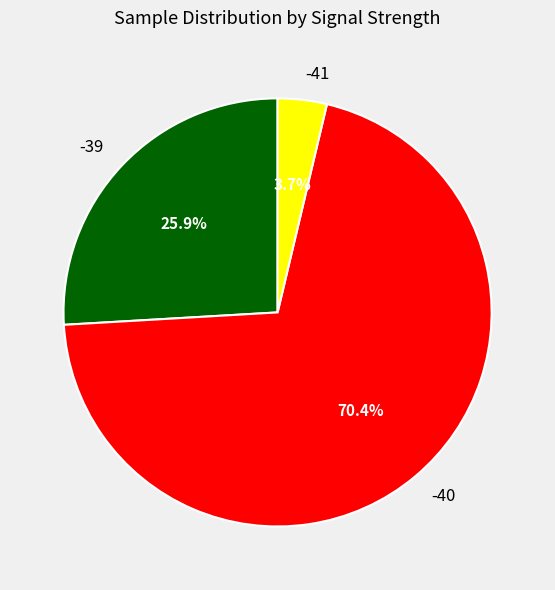

To the nearest percent, what is the average slice percentage?

33%